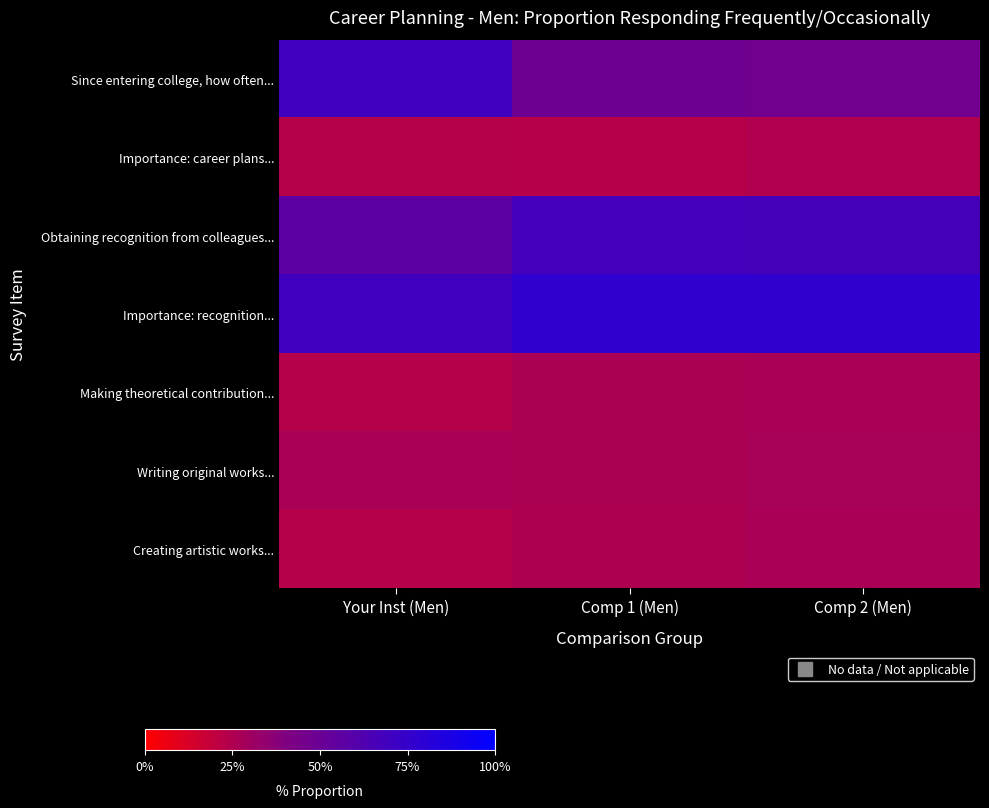

At which category is the sum across all series the highest?

Comp 2 (Men)